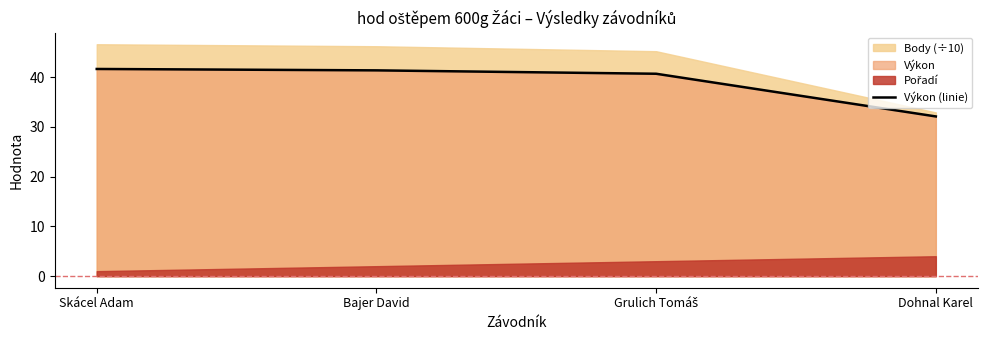

What is the change in value from Skácel Adam to Dohnal Karel?

-9.5